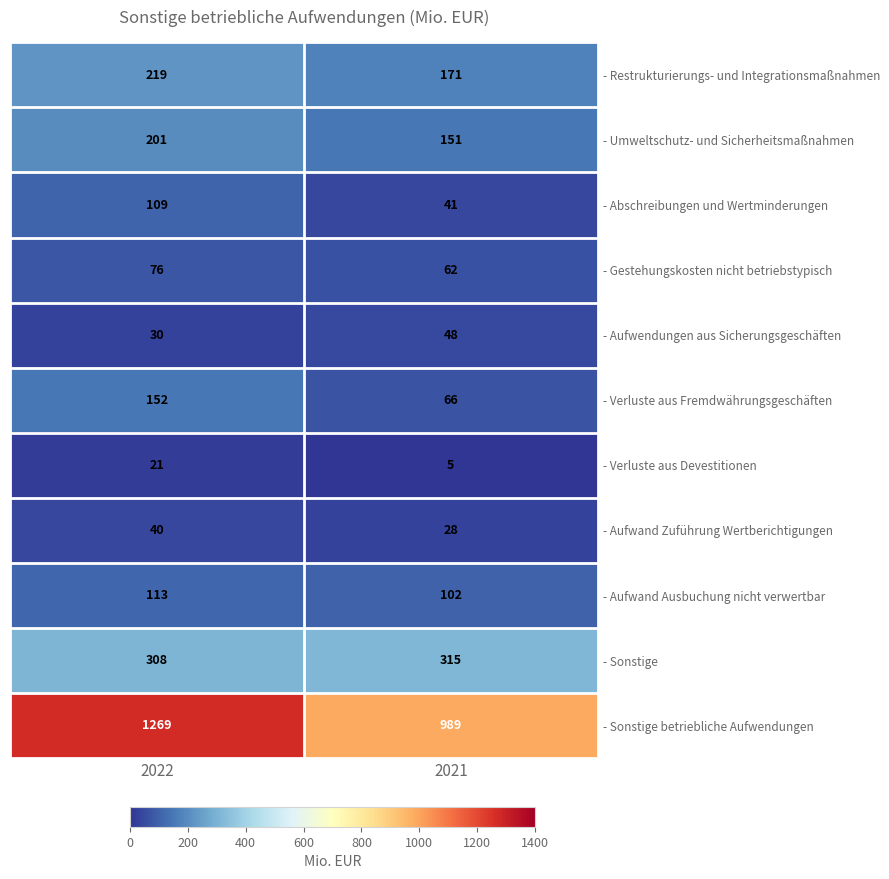

At which category is the sum across all series the highest?

2022